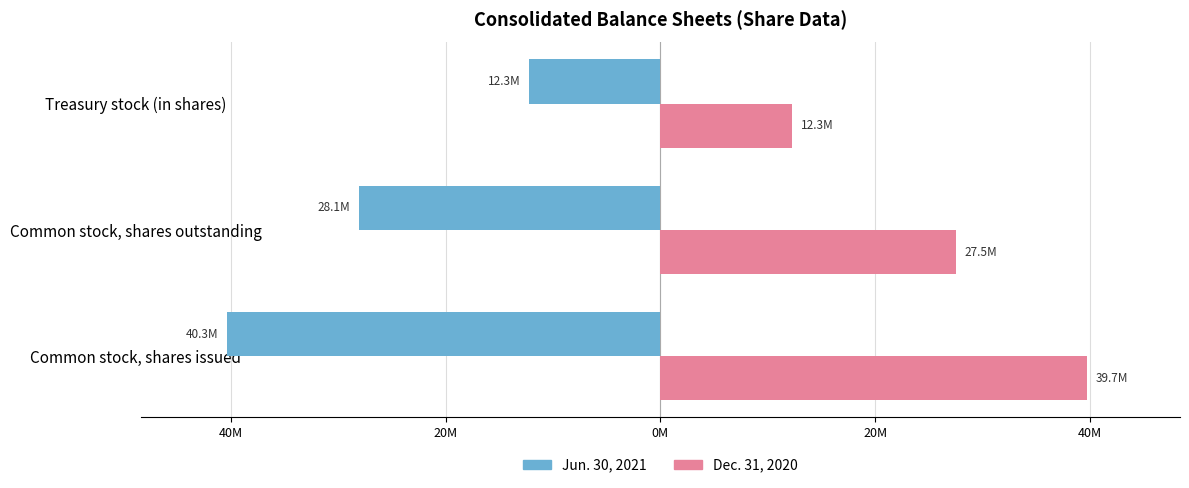

What are all the series names shown in the legend?

Jun. 30, 2021, Dec. 31, 2020